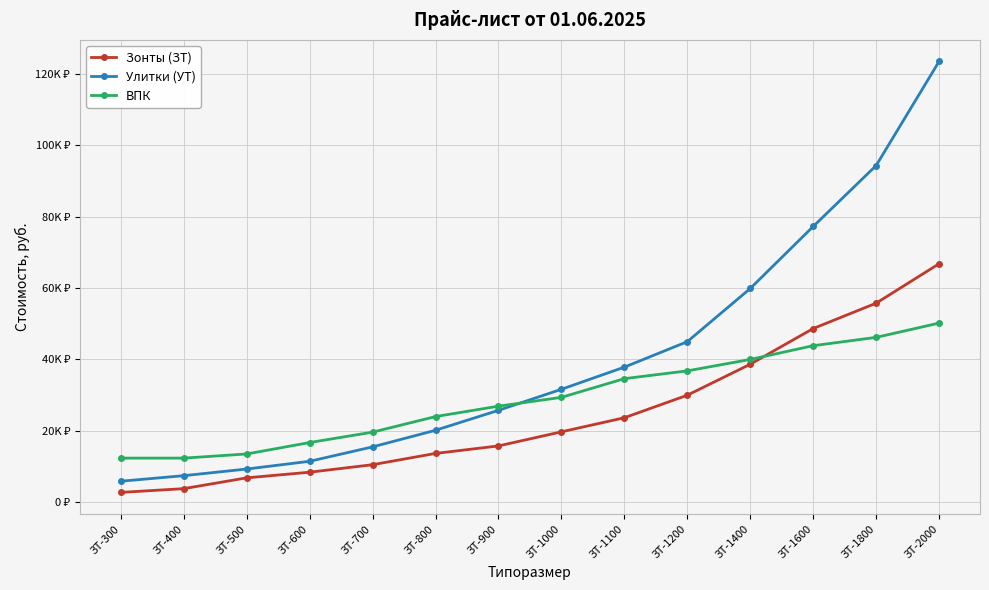

Reading left to right, extract all data points from this chart.

Зонты (ЗТ): 2760.8	3812.5	6836.2	8413.8	10517.3	13672.5	15775.9	19719.9	23663.9	29974.3	38651.0	48642.5	55741.7	66784.8
Улитки (УТ): 5892.2	7442.8	9303.5	11474.3	15505.8	20157.6	25739.7	31631.9	37834.2	44966.9	59852.5	77219.0	94275.4	123426.3
ВПК: 12360.0	12360.0	13523.3	16722.4	19630.6	23992.9	26901.2	29373.2	34608.0	36789.2	39988.2	43841.6	46168.2	50167.1